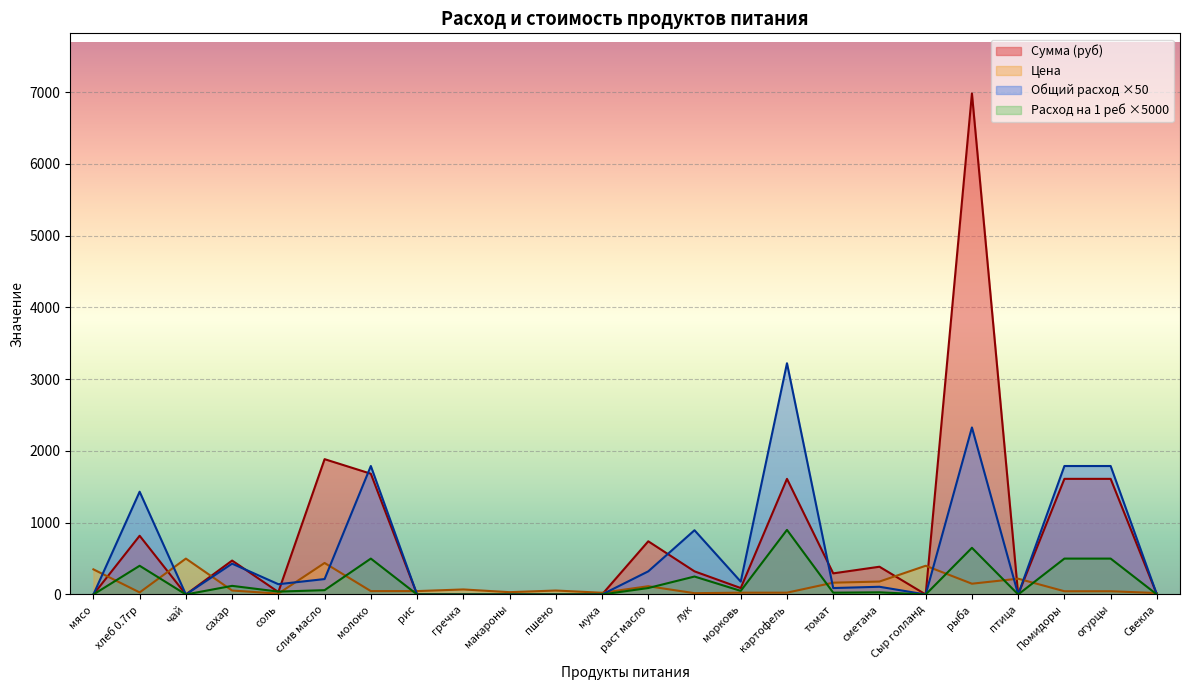

What is the value of the Расход на 1 реб point at the 15th from the left?

50.0